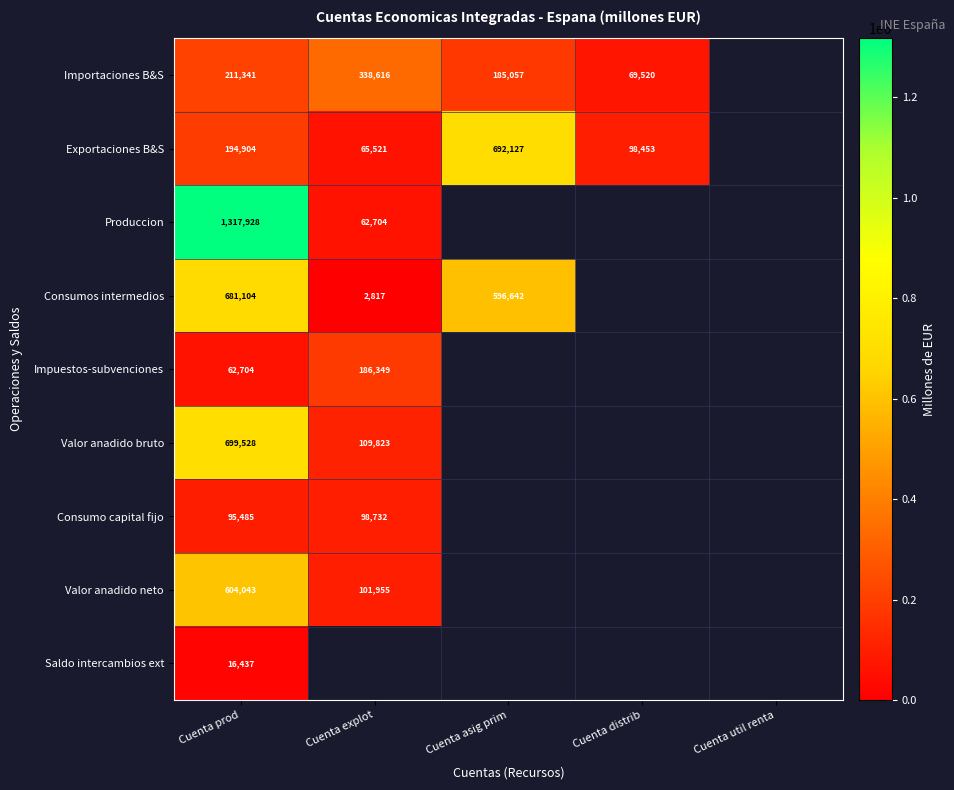

What is the difference between the highest and lowest values at Cuenta prod?

1301491